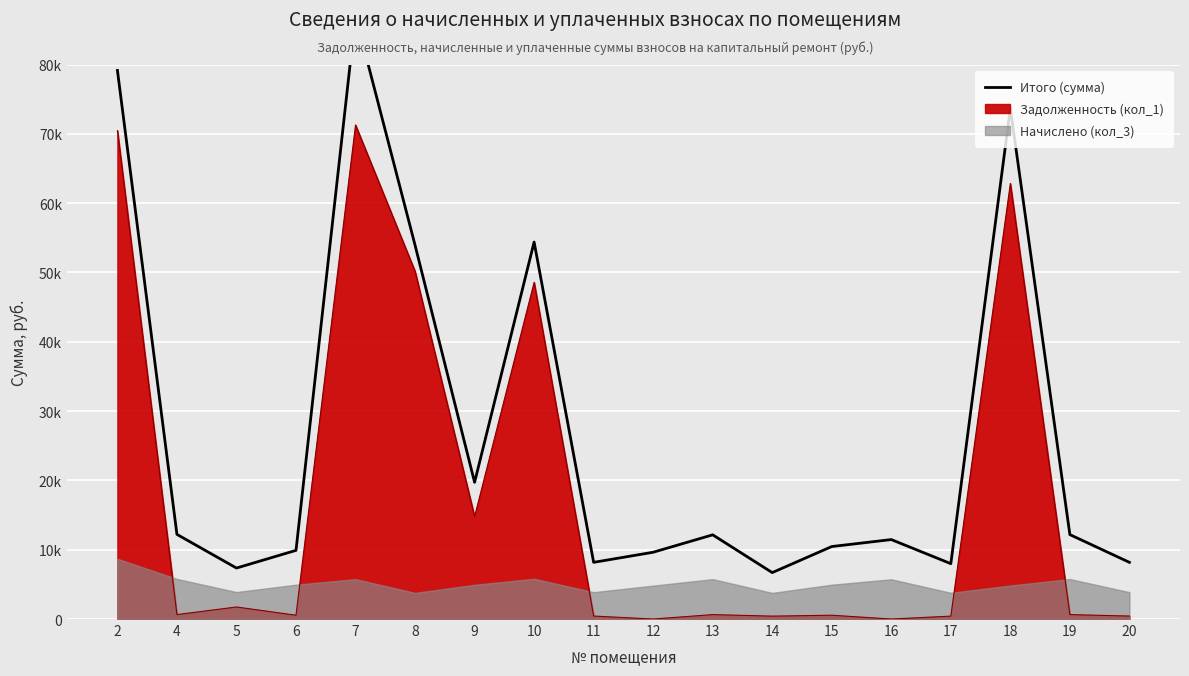

Between 4 and 10, which is larger?

10